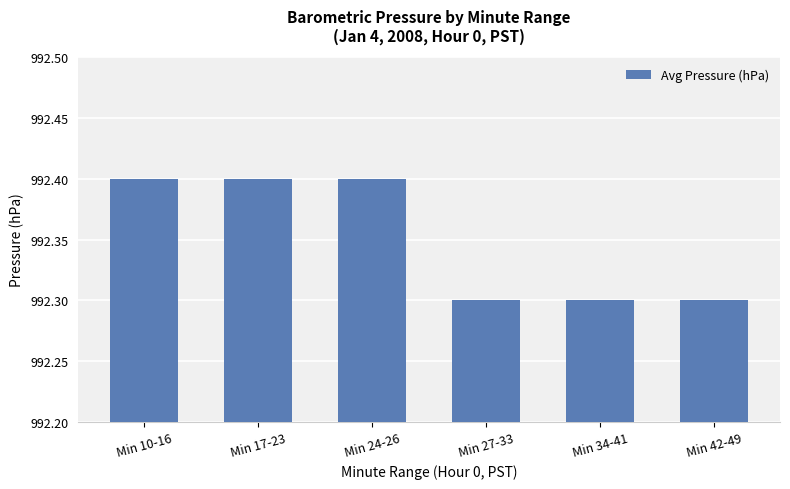

Are the bars horizontal?

No